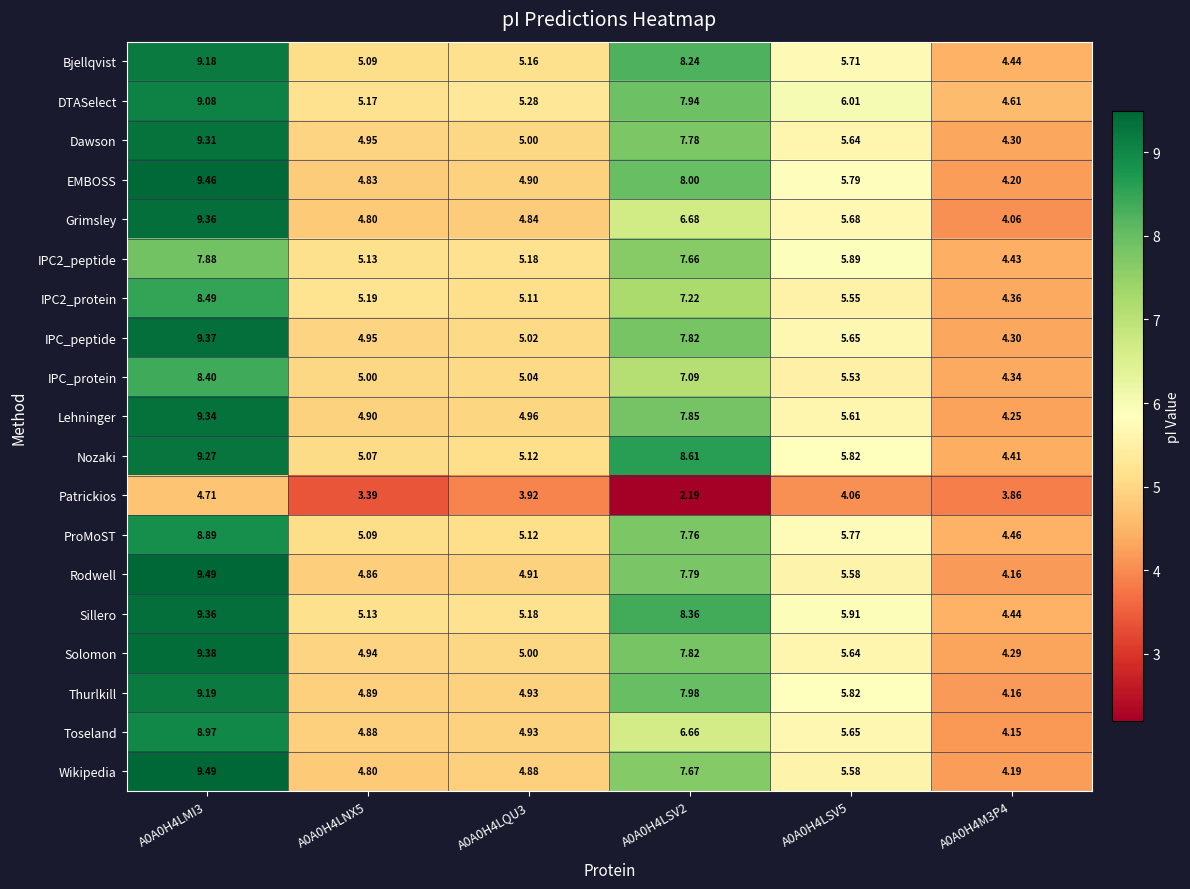

Is the value of IPC2_peptide at A0A0H4LMI3 greater than the value of Sillero at A0A0H4LSV5?

Yes